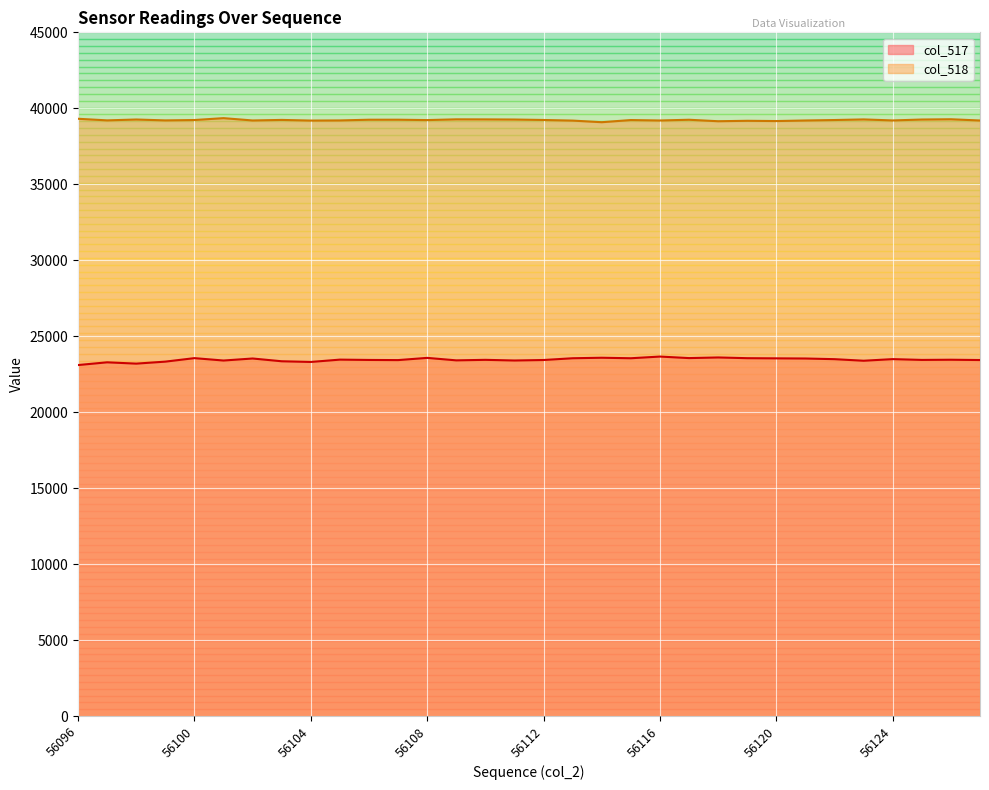

Is the value of col_517 at 56110 greater than the value of col_518 at 56112?

No